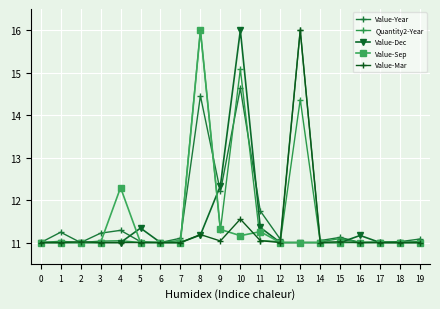

Between which two adjacent categories do Value-Year and Quantity2-Year first intersect?

0 and 1